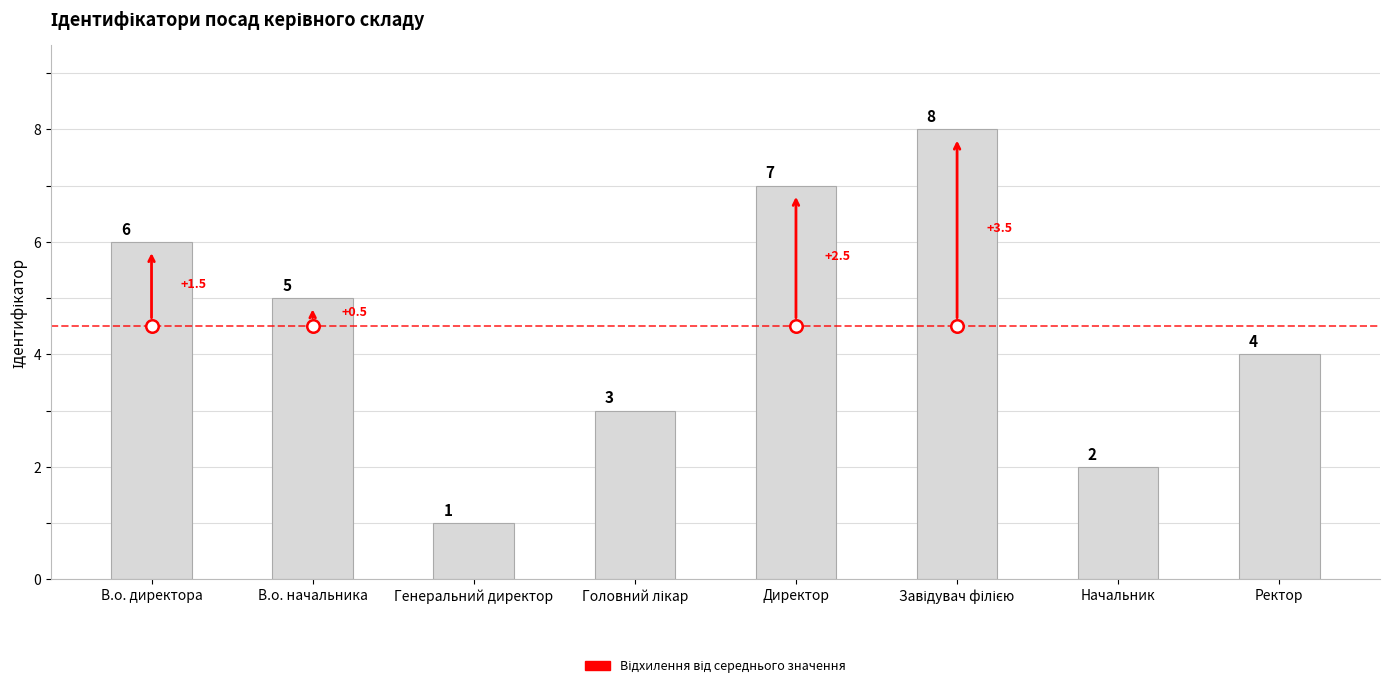

How many bars are there in total?

8